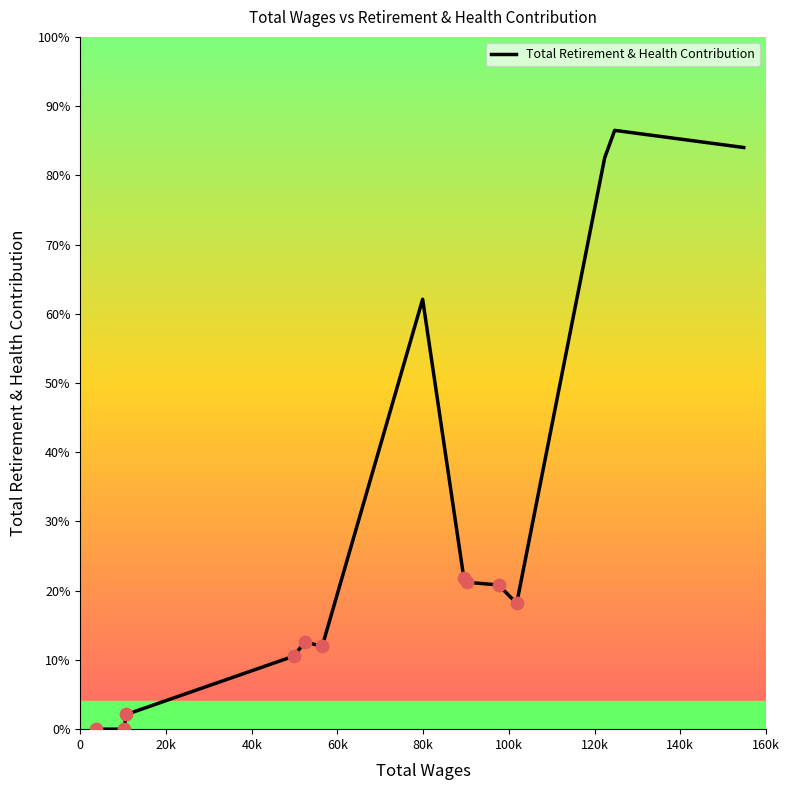

Does the chart have visible grid lines?

No